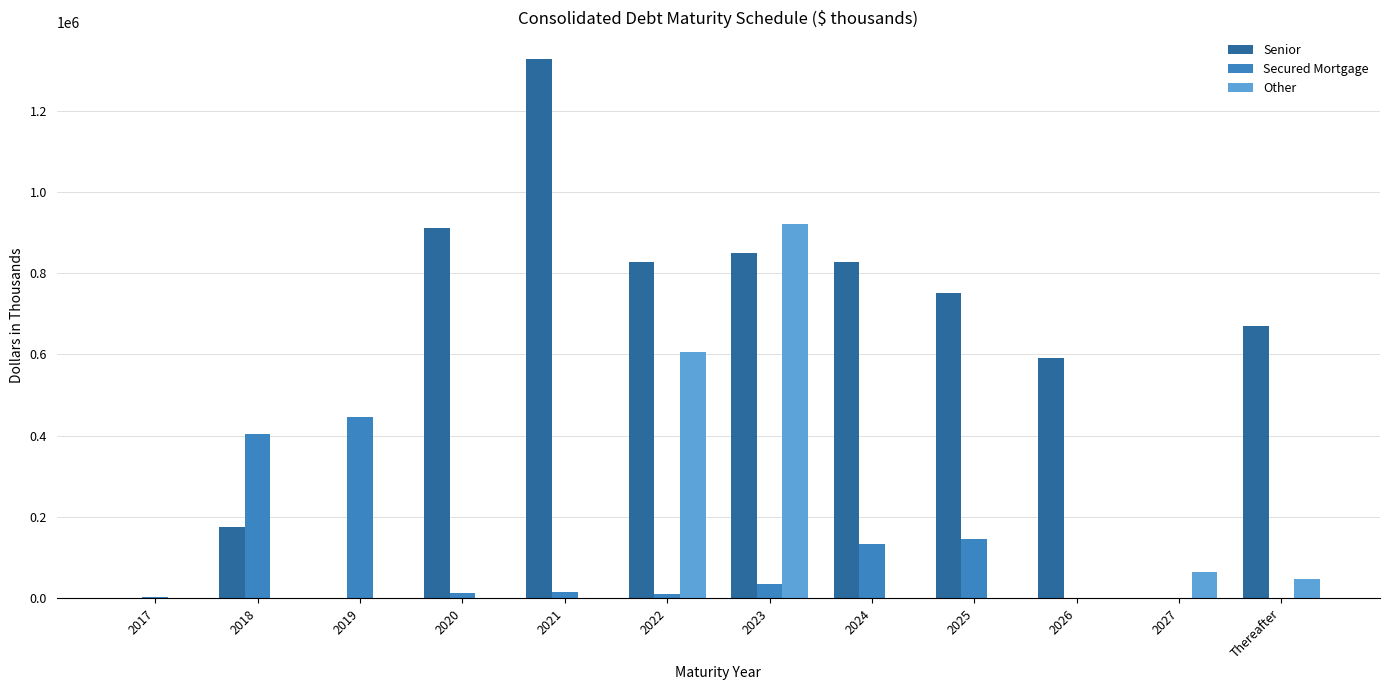

Is it true that Secured Mortgage equals 10815 at 2022?

True